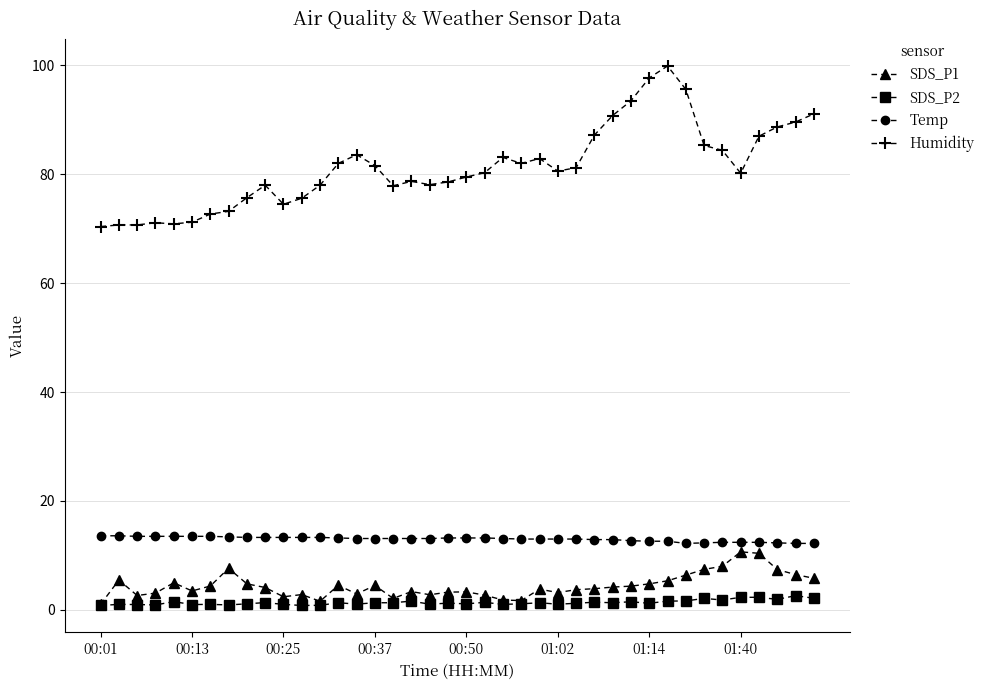

Rank the series by their maximum value, from lowest to highest.

SDS_P2, SDS_P1, Temp, Humidity